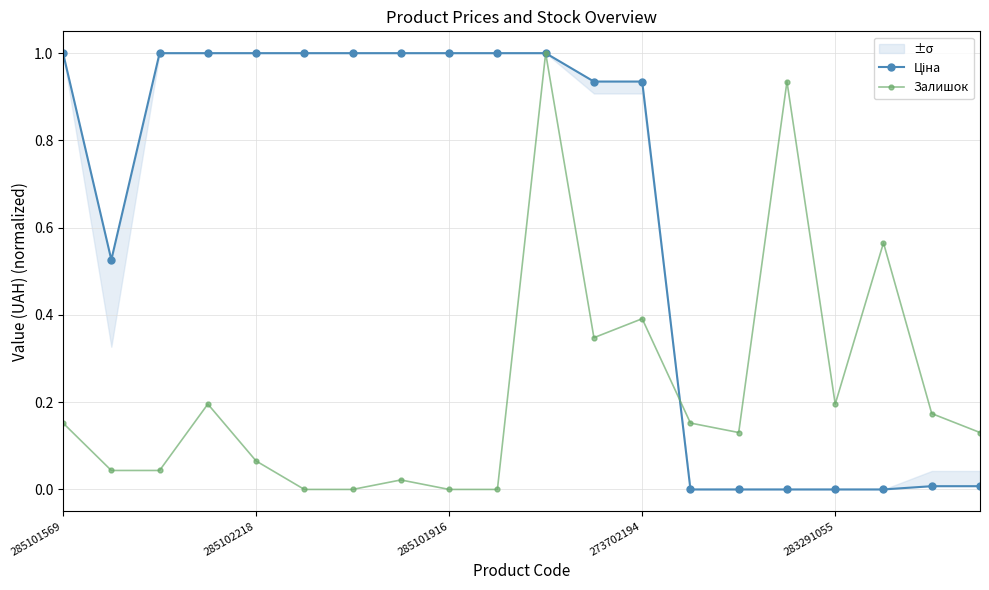

True or false: Залишок has more than 2 interior local peaks.

True